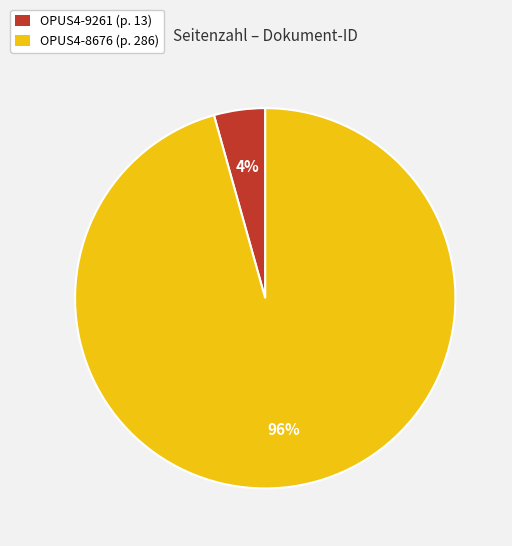

Does any single category account for the majority?

Yes